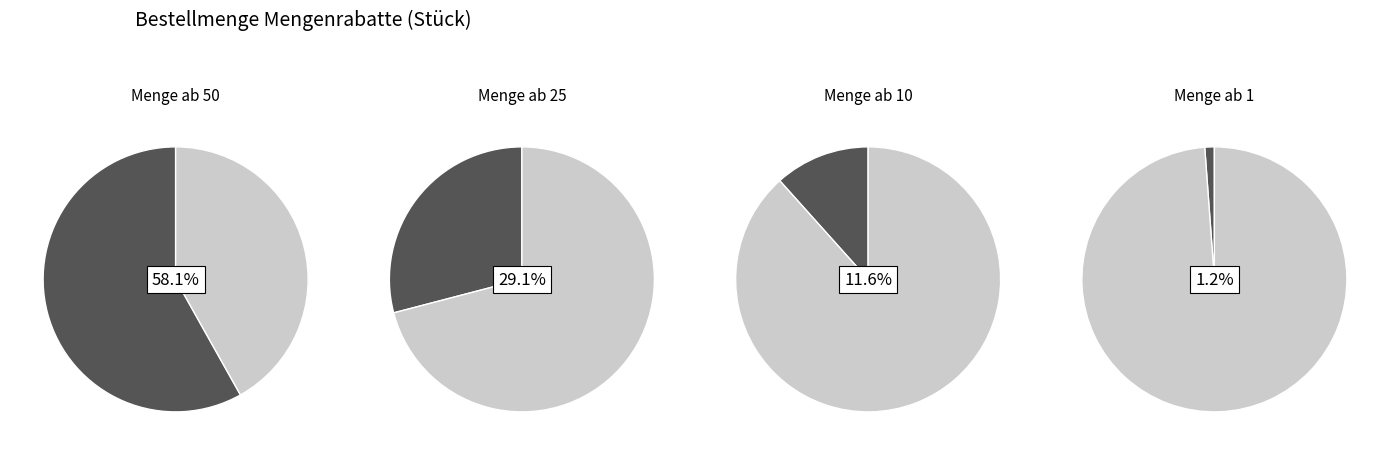

How many segments does this pie chart have?

4